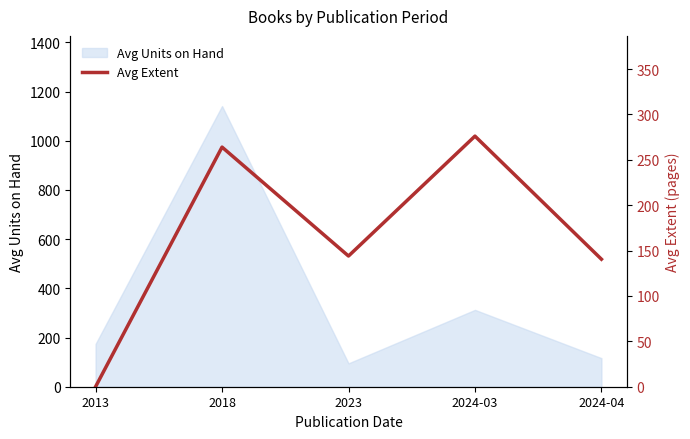

The value of Avg Units on Hand at 2018 is 2011.9. True or false?

False